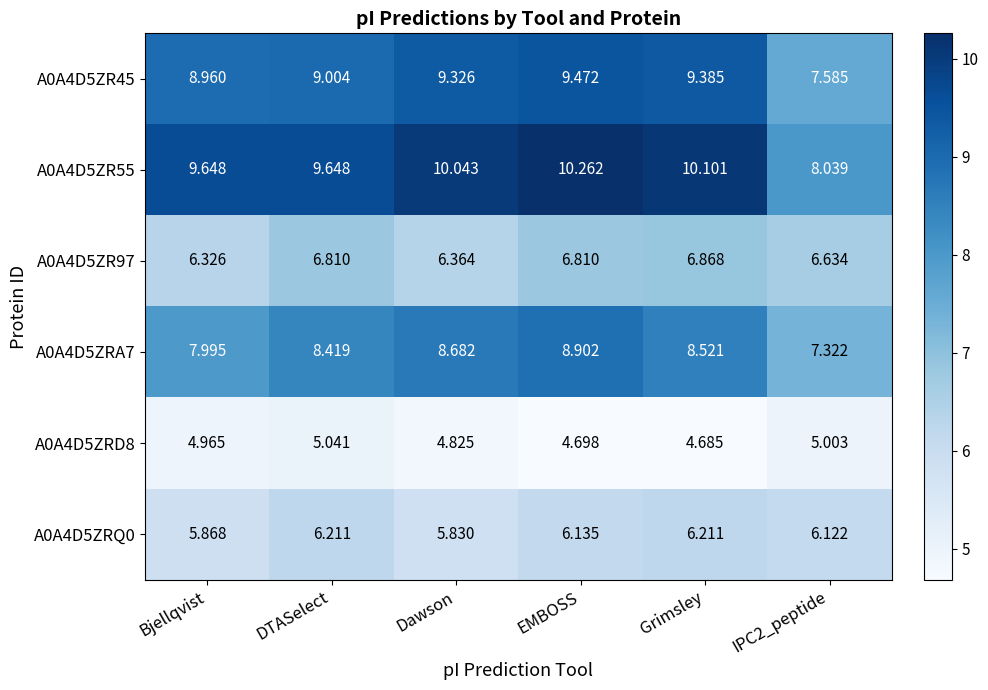

What is the total value across all series at IPC2_peptide?

40.7